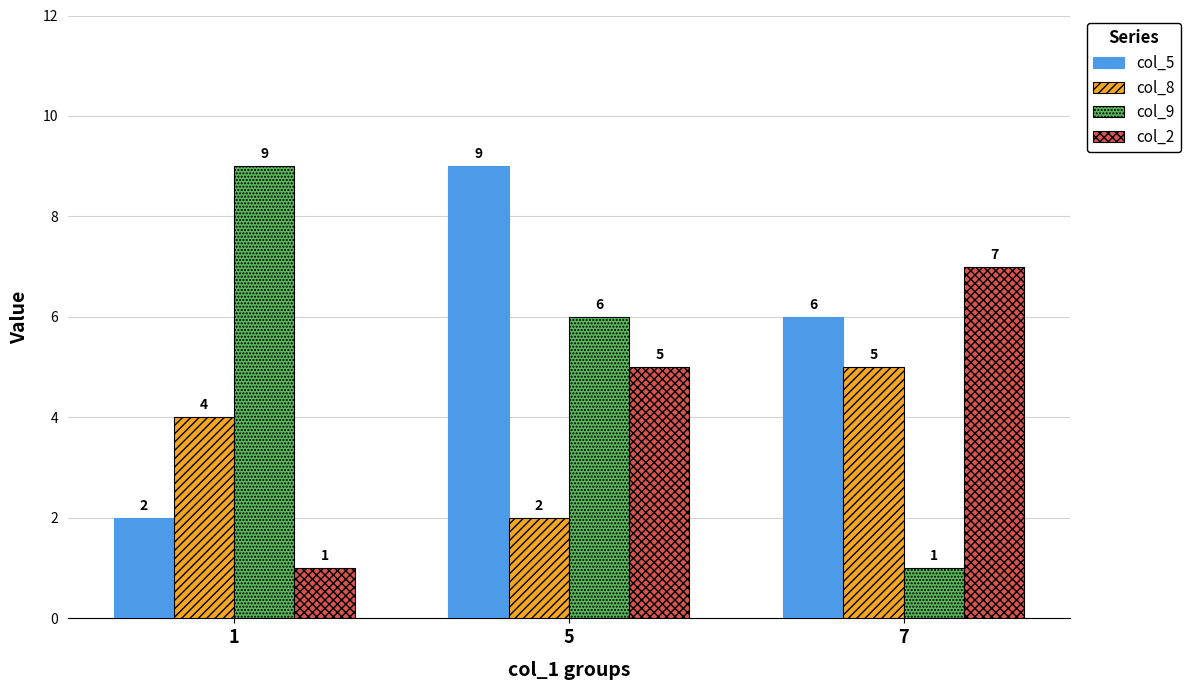

What is the maximum value for col_9?

9